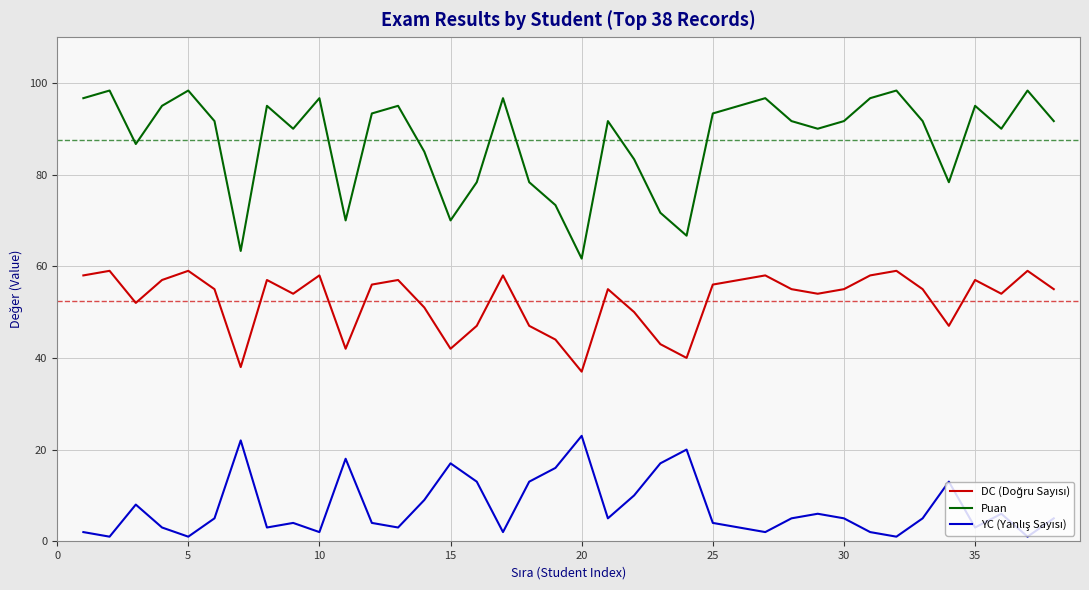

Which series has the largest range (max minus min)?

Puan